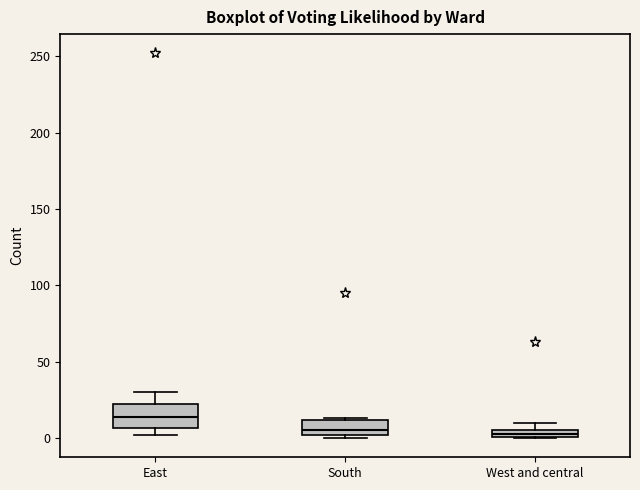

Where does the median line of the box for East sit on the y-axis? The values are not printed on the chart, so give them approximately, as read against the axis.

15